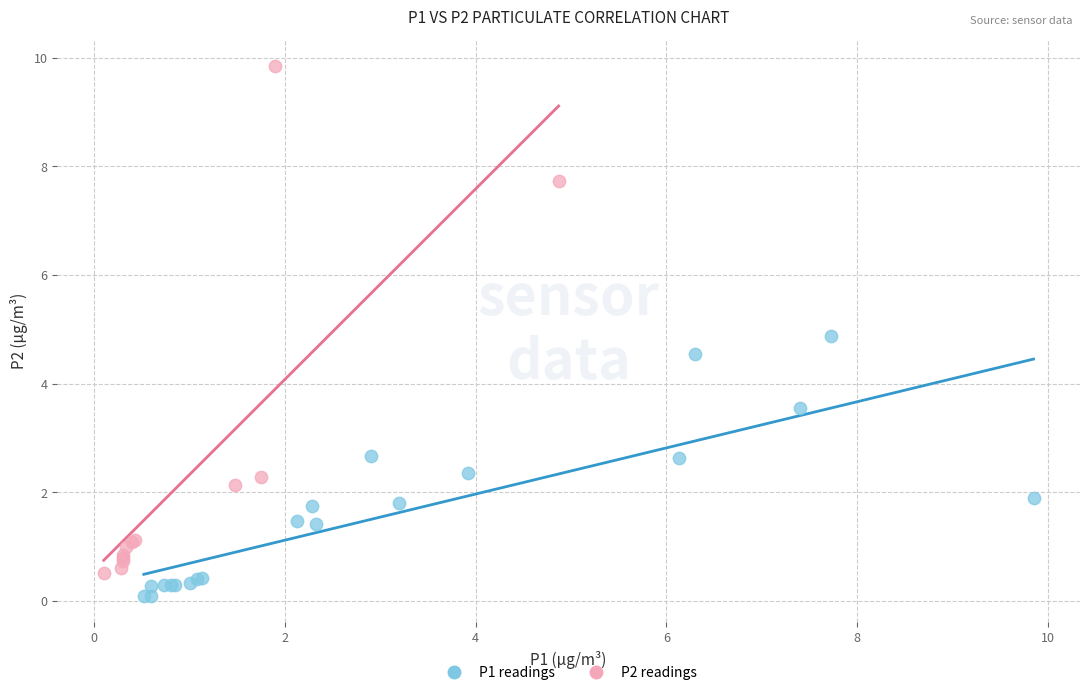

Which series reaches the maximum Y coordinate?

P2 readings